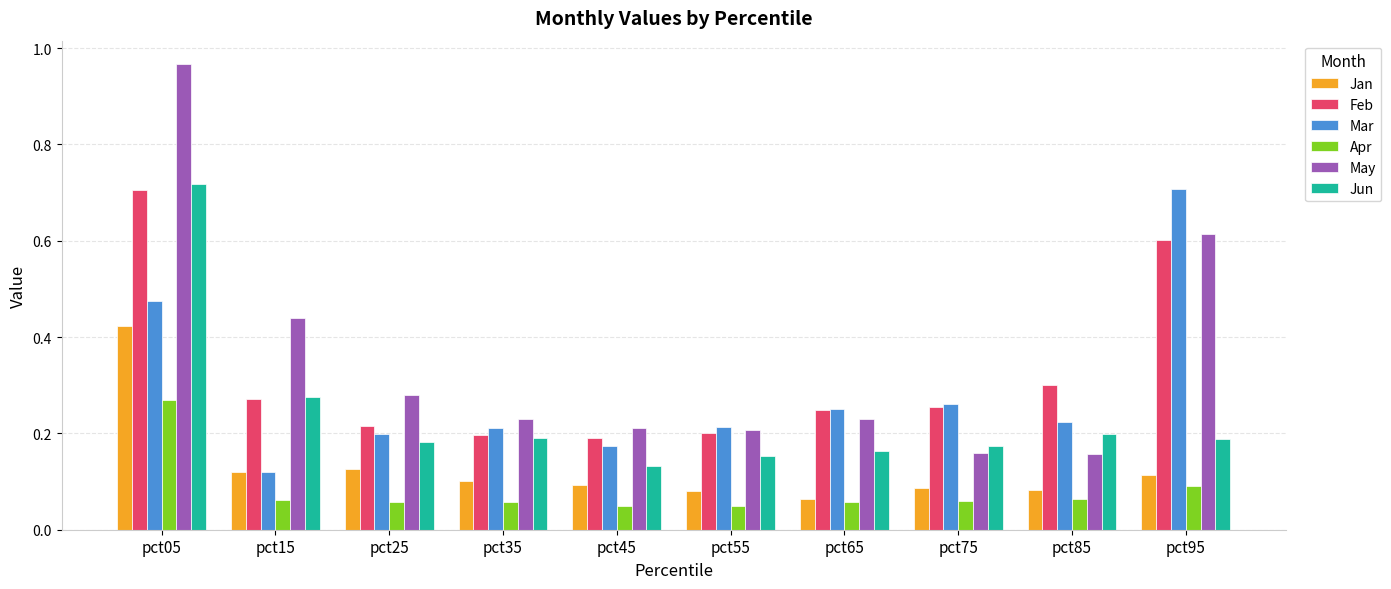

Count the Apr values in the range 0 to 1.

10